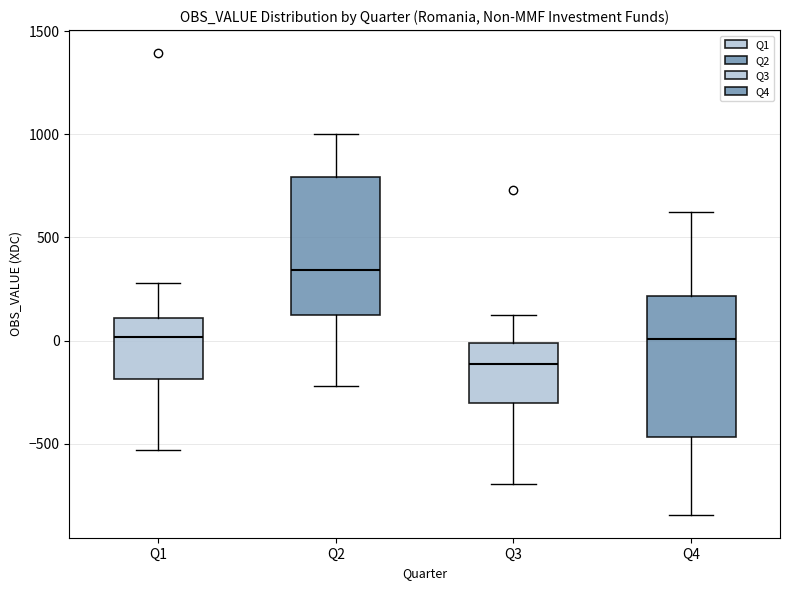

Which box's median line is the highest?

Q2